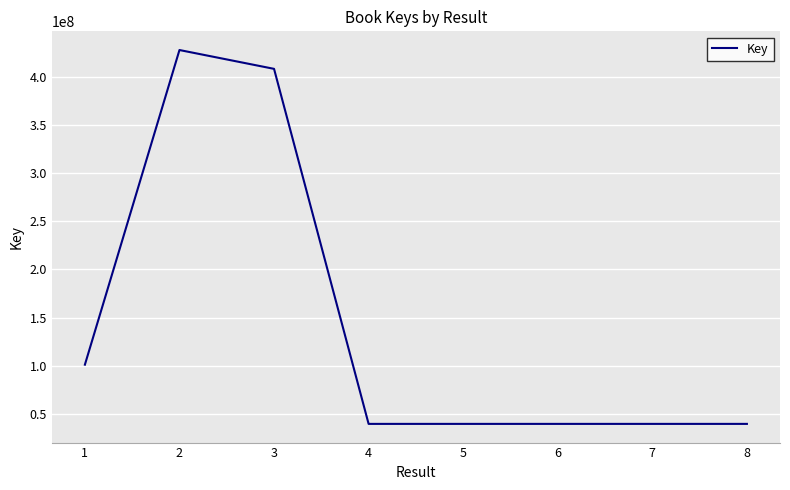

The value at 2 is 714251289. True or false?

False